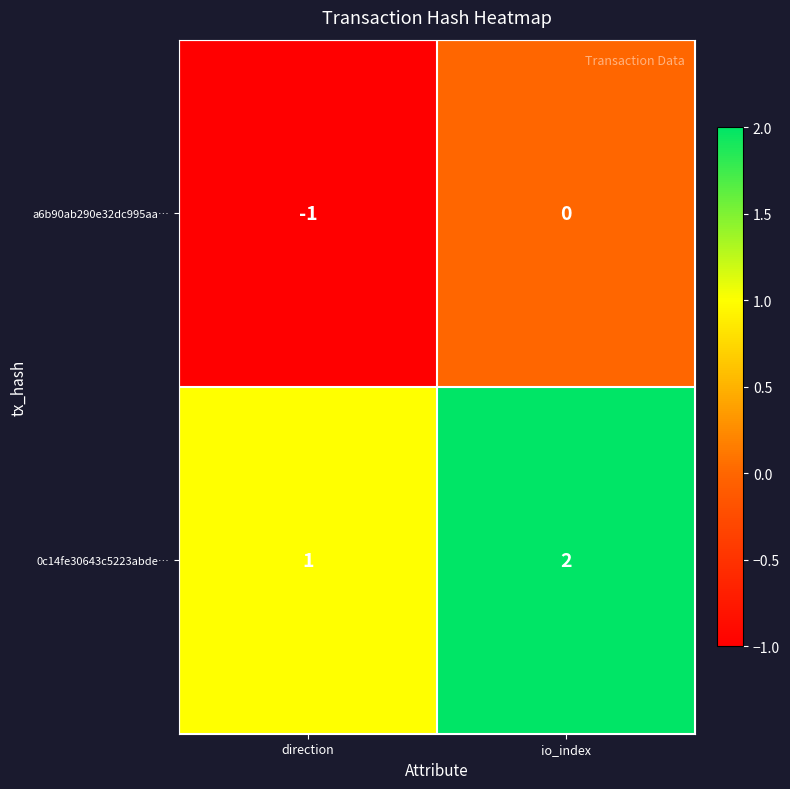

What is the sum of all 0c14fe30643c5223abde… values?

3